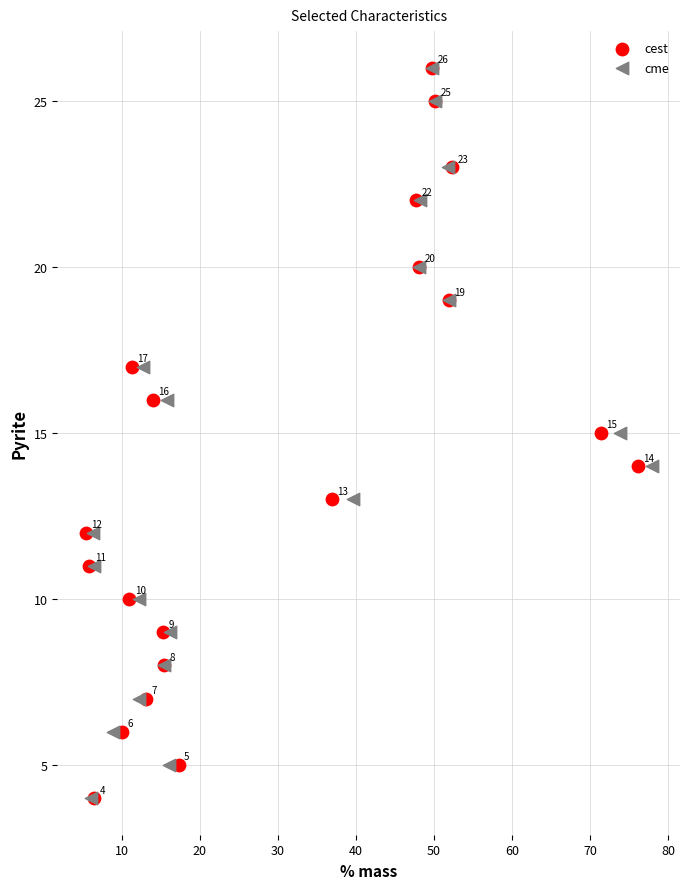

What are all the series names shown in the legend?

cest, cme